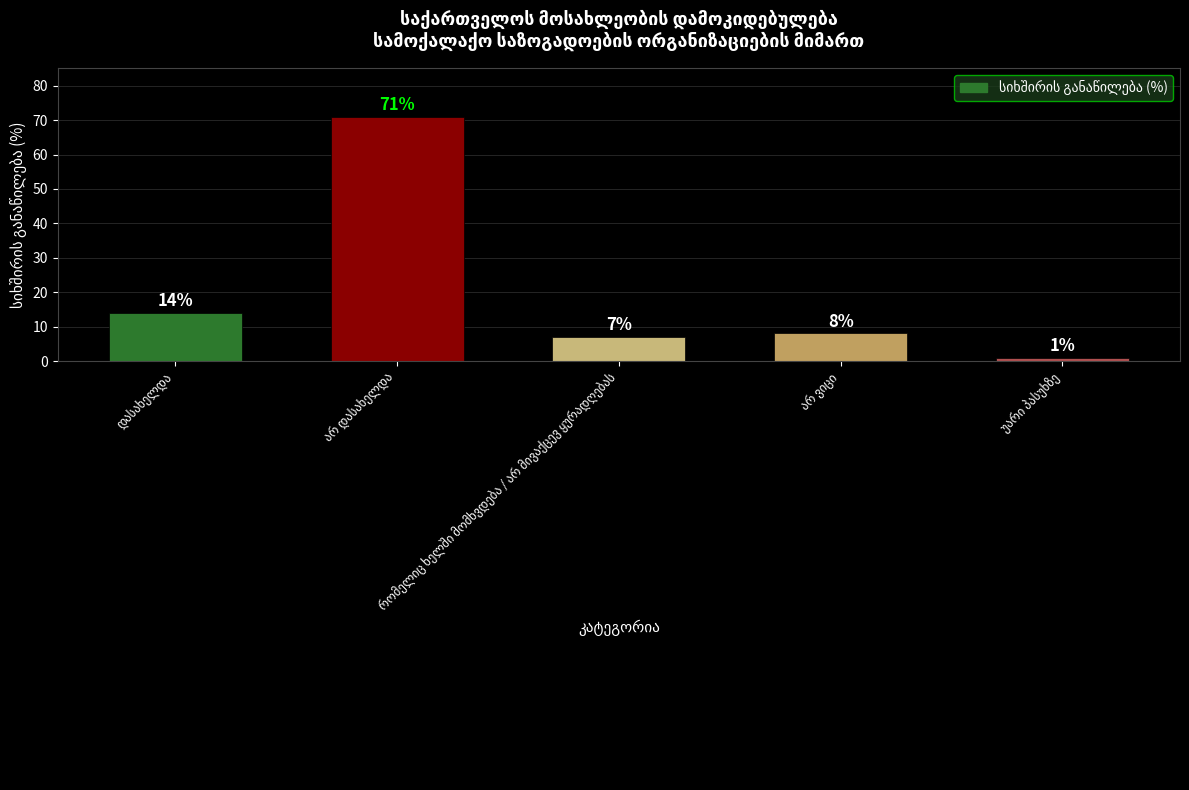

What is the maximum value shown in the chart?

71